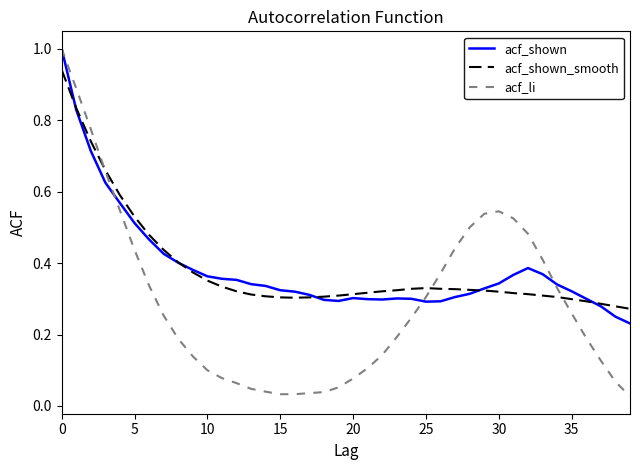

What is the maximum value shown in the chart?

1.0